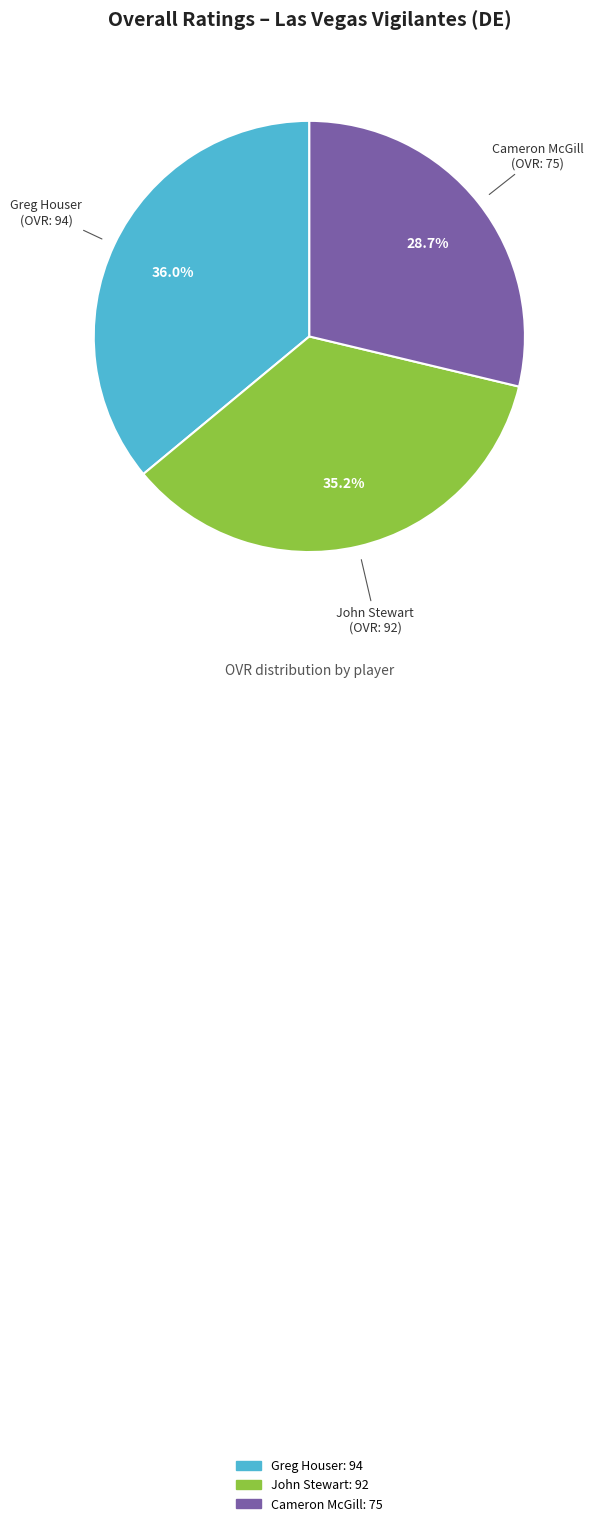

Between Cameron McGill and John Stewart, which is larger?

John Stewart